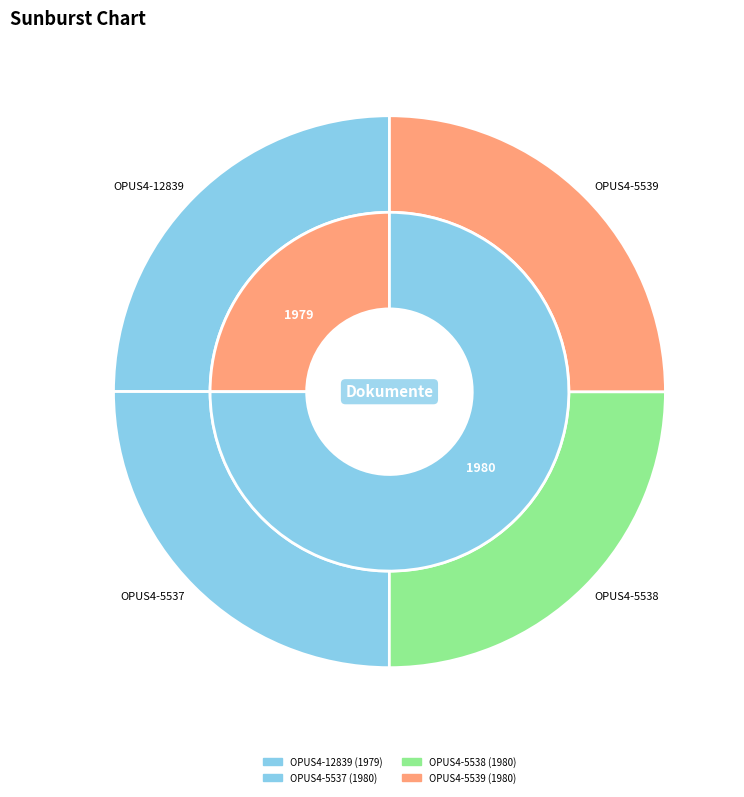

Is there any slice that represents more than half of the pie?

No